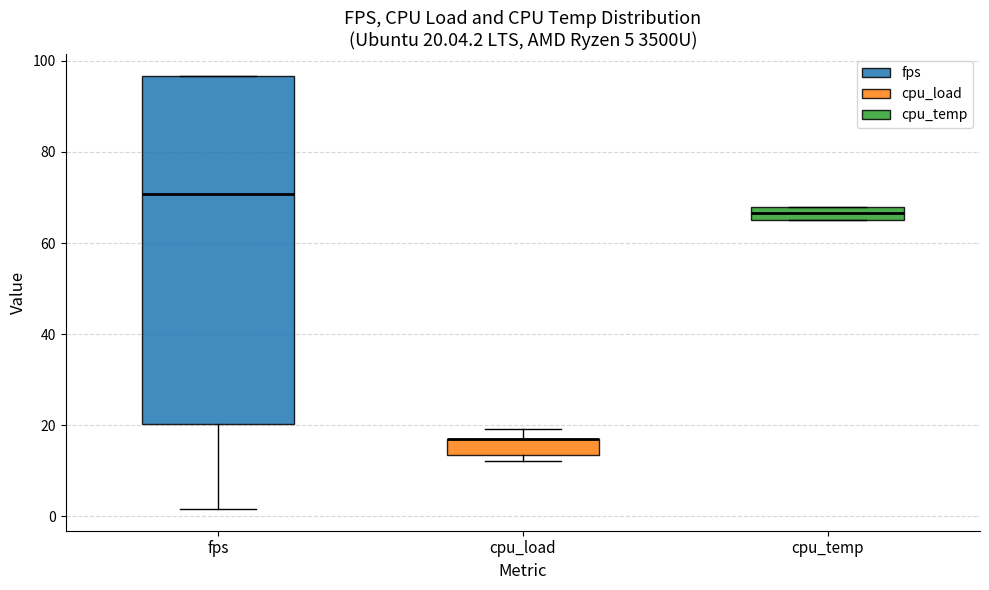

Comparing the boxes themselves (not the whiskers), which one is the tallest?

fps